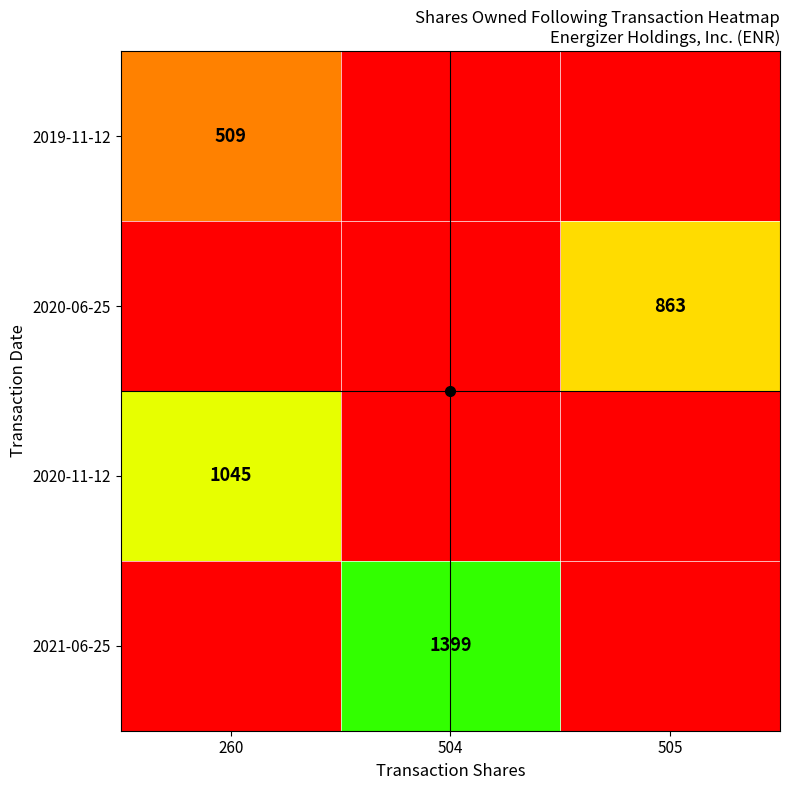

Is it true that 2020-11-12 equals 1045 at 260?

True